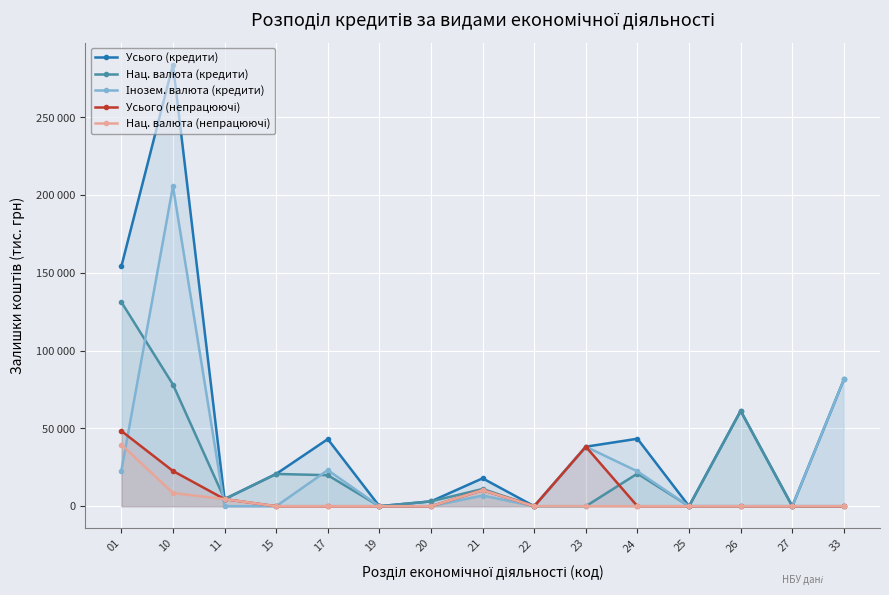

Which label corresponds to the largest value in the chart?

10